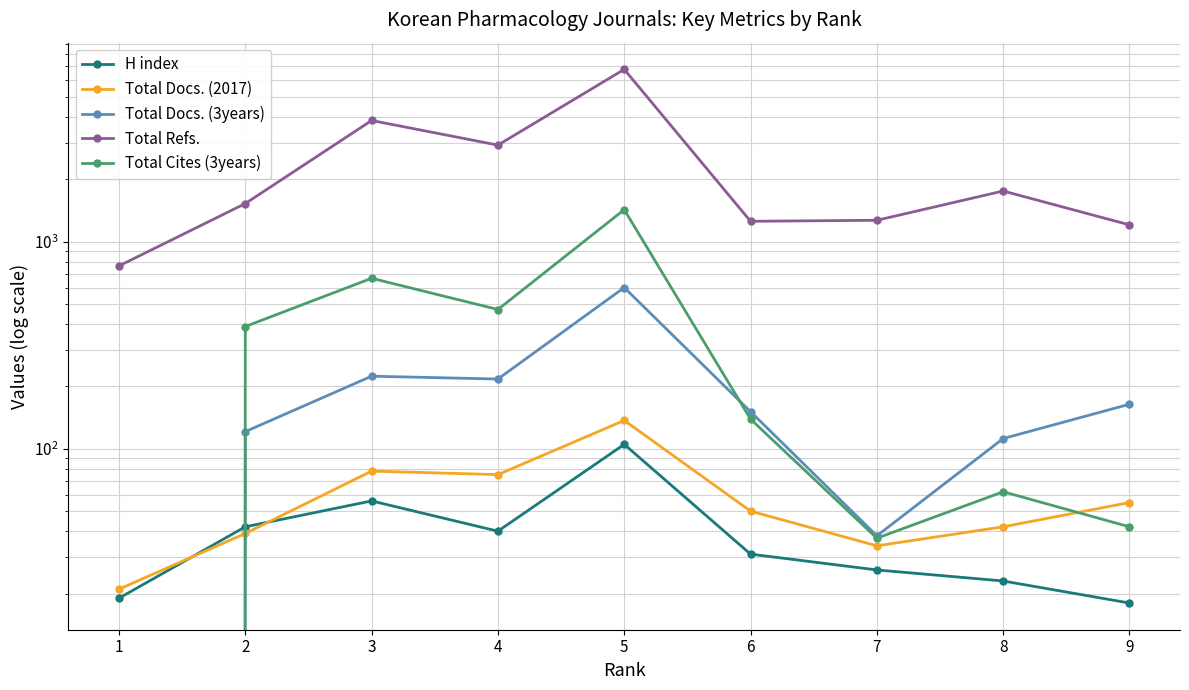

Does the chart display data point markers on the line(s)?

Yes